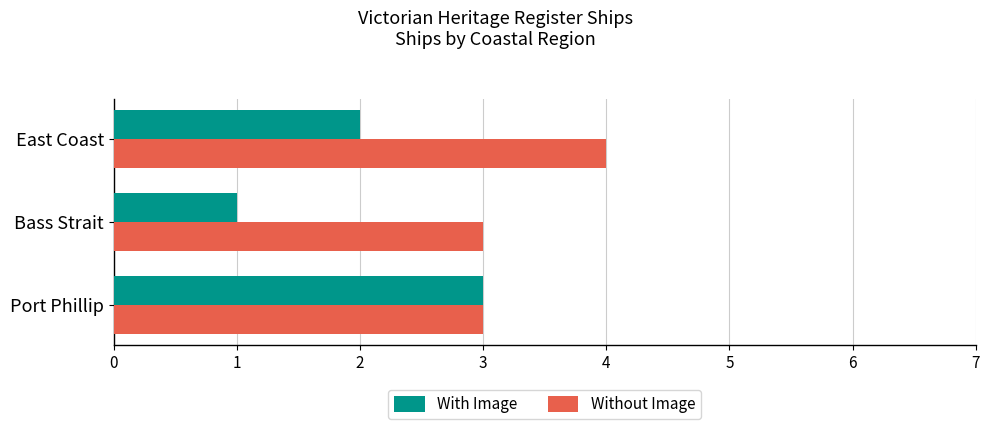

What is the difference between the maximum and minimum values in the With Image series?

2